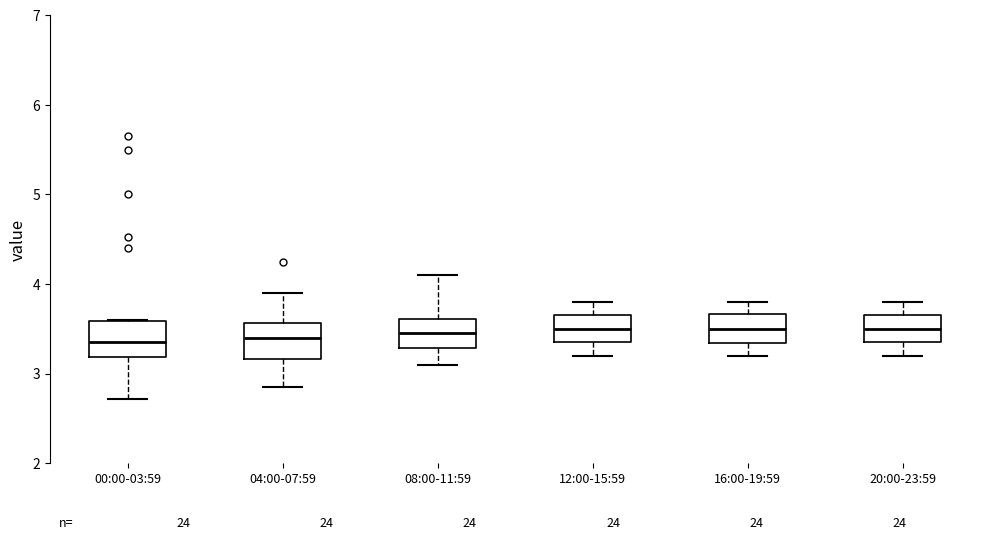

Where is the upper edge of the box for 20:00-23:59 on the y-axis? The values are not printed on the chart, so give them approximately, as read against the axis.

3.7